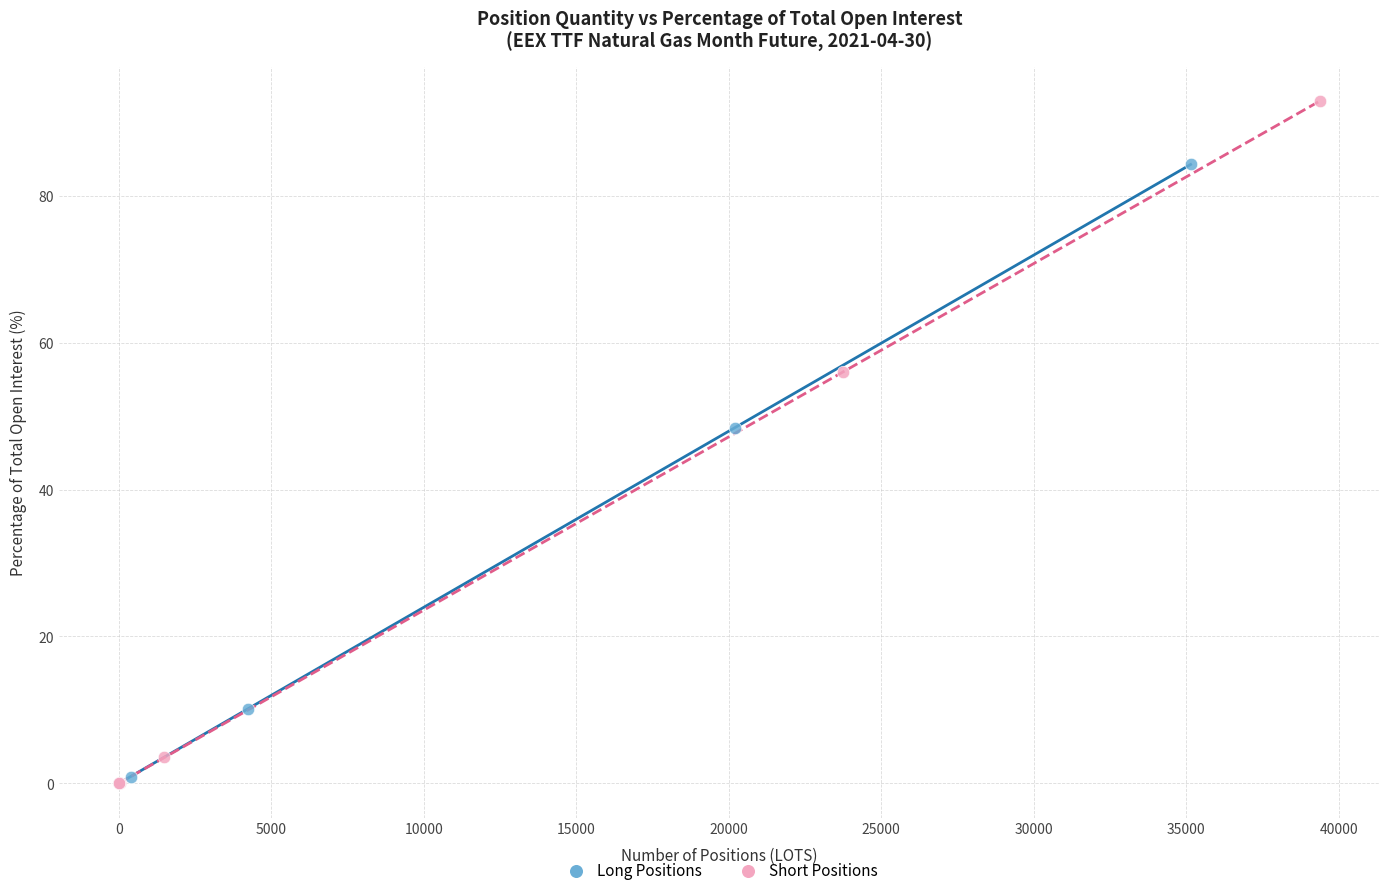

What are all the series names shown in the legend?

Long Positions, Short Positions